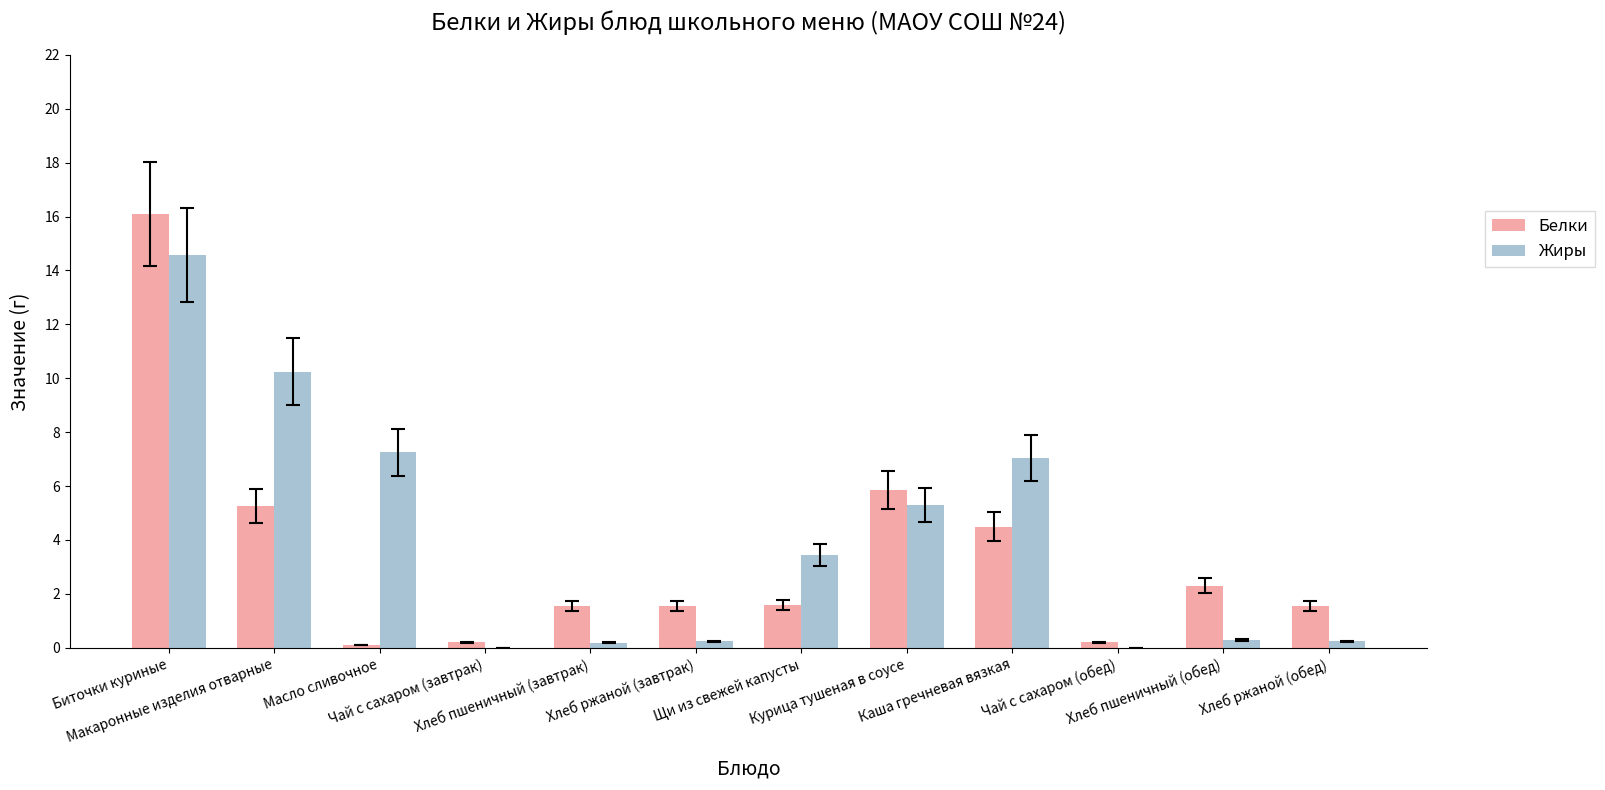

Which series has the widest spread of values?

Белки